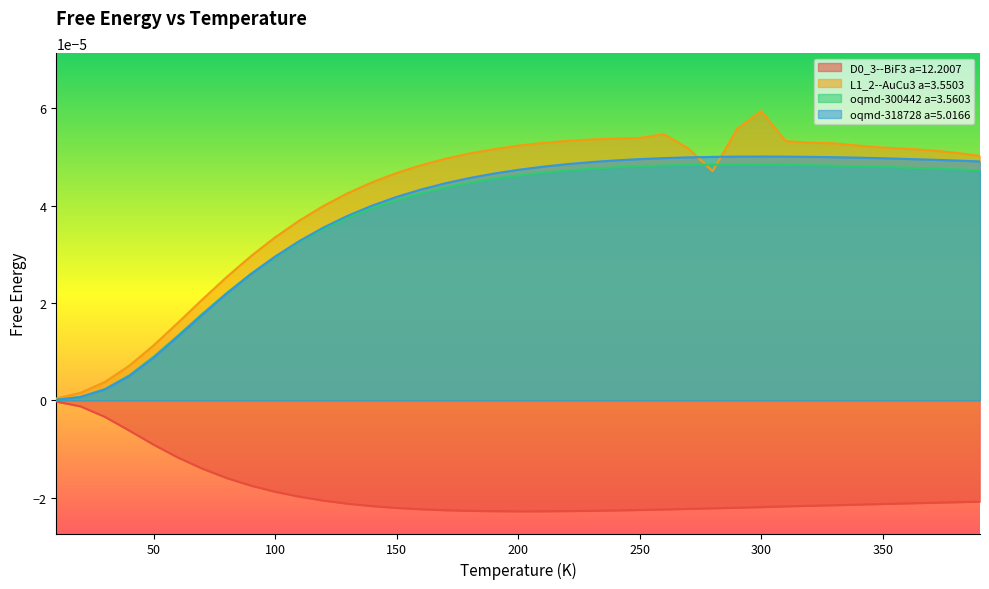

Reading left to right, extract all data points from this chart.

D0_3--BiF3 a=12.2007: 10.0=-0.0	20.0=-0.0	30.0=-0.0	40.0=-0.0	50.0=-0.0	60.0=-0.0	70.0=-0.0	80.0=-0.0	90.0=-0.0	100.0=-0.0	110.0=-0.0	120.0=-0.0	130.0=-0.0	140.0=-0.0	150.0=-0.0	160.0=-0.0	170.0=-0.0	180.0=-0.0	190.0=-0.0	200.0=-0.0	210.0=-0.0	220.0=-0.0	230.0=-0.0	240.0=-0.0	250.0=-0.0	260.0=-0.0	270.0=-0.0	280.0=-0.0	290.0=-0.0	300.0=-0.0	310.0=-0.0	320.0=-0.0	330.0=-0.0	340.0=-0.0	350.0=-0.0	360.0=-0.0	370.0=-0.0	380.0=-0.0	390.0=-0.0
L1_2--AuCu3 a=3.5503: 10.0=0.0	20.0=0.0	30.0=0.0	40.0=0.0	50.0=0.0	60.0=0.0	70.0=0.0	80.0=0.0	90.0=0.0	100.0=0.0	110.0=0.0	120.0=0.0	130.0=0.0	140.0=0.0	150.0=0.0	160.0=0.0	170.0=0.0	180.0=0.0	190.0=0.0	200.0=0.0	210.0=0.0	220.0=0.0	230.0=0.0	240.0=0.0	250.0=0.0	260.0=0.0	270.0=0.0	280.0=0.0	290.0=0.0	300.0=0.0	310.0=0.0	320.0=0.0	330.0=0.0	340.0=0.0	350.0=0.0	360.0=0.0	370.0=0.0	380.0=0.0	390.0=0.0
oqmd-300442 a=3.5603: 10.0=0.0	20.0=0.0	30.0=0.0	40.0=0.0	50.0=0.0	60.0=0.0	70.0=0.0	80.0=0.0	90.0=0.0	100.0=0.0	110.0=0.0	120.0=0.0	130.0=0.0	140.0=0.0	150.0=0.0	160.0=0.0	170.0=0.0	180.0=0.0	190.0=0.0	200.0=0.0	210.0=0.0	220.0=0.0	230.0=0.0	240.0=0.0	250.0=0.0	260.0=0.0	270.0=0.0	280.0=0.0	290.0=0.0	300.0=0.0	310.0=0.0	320.0=0.0	330.0=0.0	340.0=0.0	350.0=0.0	360.0=0.0	370.0=0.0	380.0=0.0	390.0=0.0
oqmd-318728 a=5.0166: 10.0=0.0	20.0=0.0	30.0=0.0	40.0=0.0	50.0=0.0	60.0=0.0	70.0=0.0	80.0=0.0	90.0=0.0	100.0=0.0	110.0=0.0	120.0=0.0	130.0=0.0	140.0=0.0	150.0=0.0	160.0=0.0	170.0=0.0	180.0=0.0	190.0=0.0	200.0=0.0	210.0=0.0	220.0=0.0	230.0=0.0	240.0=0.0	250.0=0.0	260.0=0.0	270.0=0.0	280.0=0.0	290.0=0.0	300.0=0.0	310.0=0.0	320.0=0.0	330.0=0.0	340.0=0.0	350.0=0.0	360.0=0.0	370.0=0.0	380.0=0.0	390.0=0.0